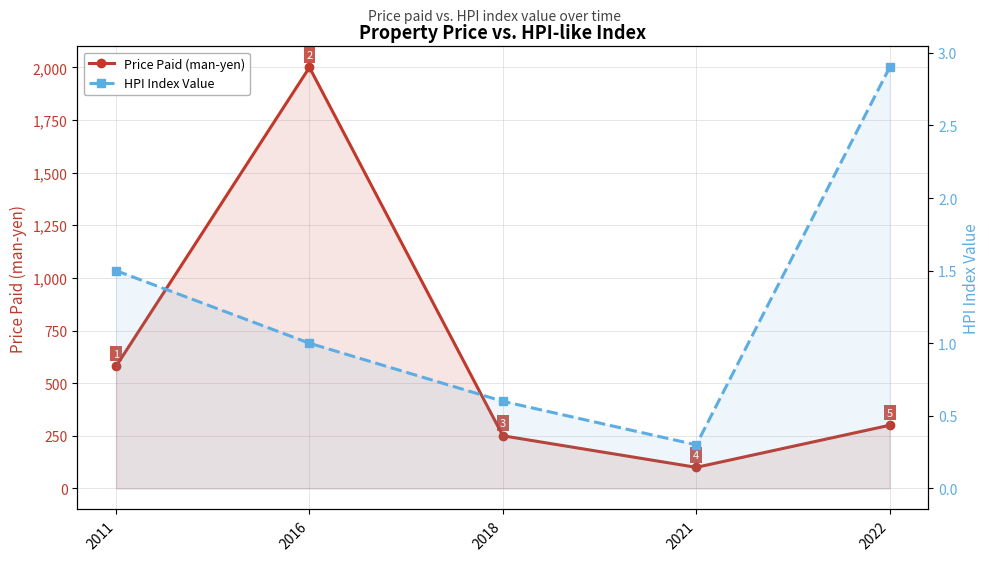

Reading right to left, list all the values displayed in this chart.

Price Paid (man-yen): 300.0	100.0	250.0	2000.0	580.0
HPI Index Value: 2.9	0.3	0.6	1.0	1.5